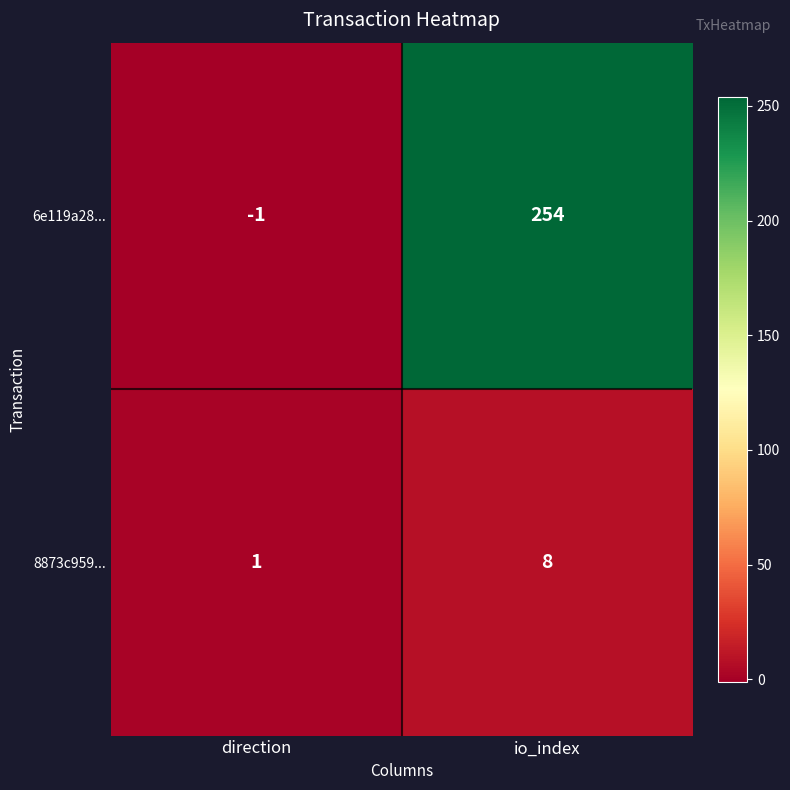

What is the total value across all series at io_index?

262